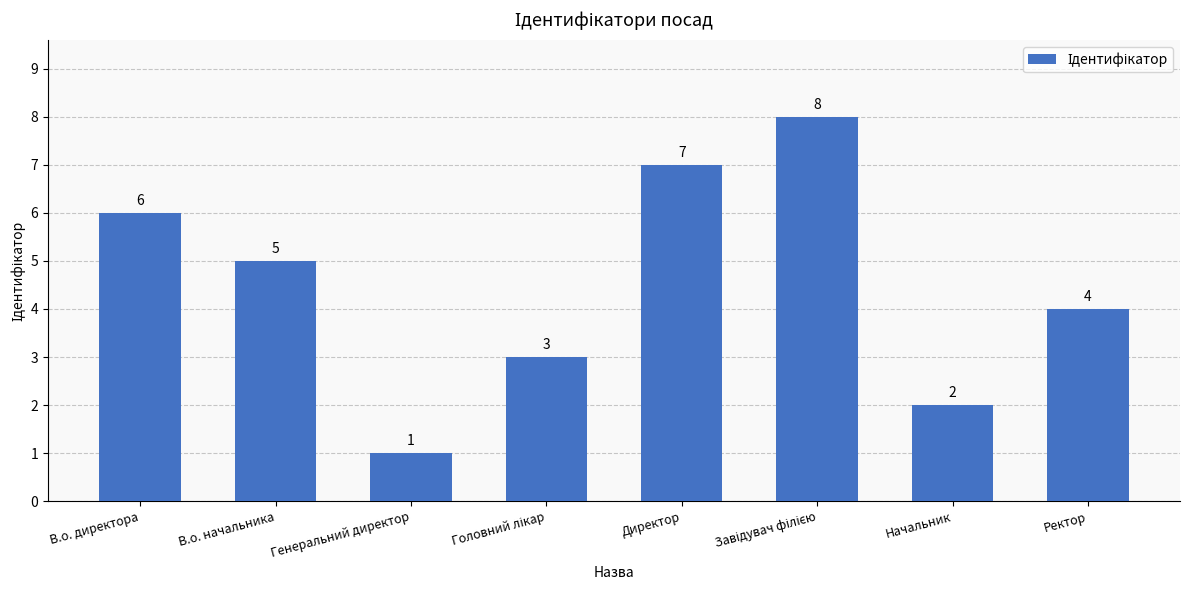

Between В.о. директора and В.о. начальника, which is larger?

В.о. директора